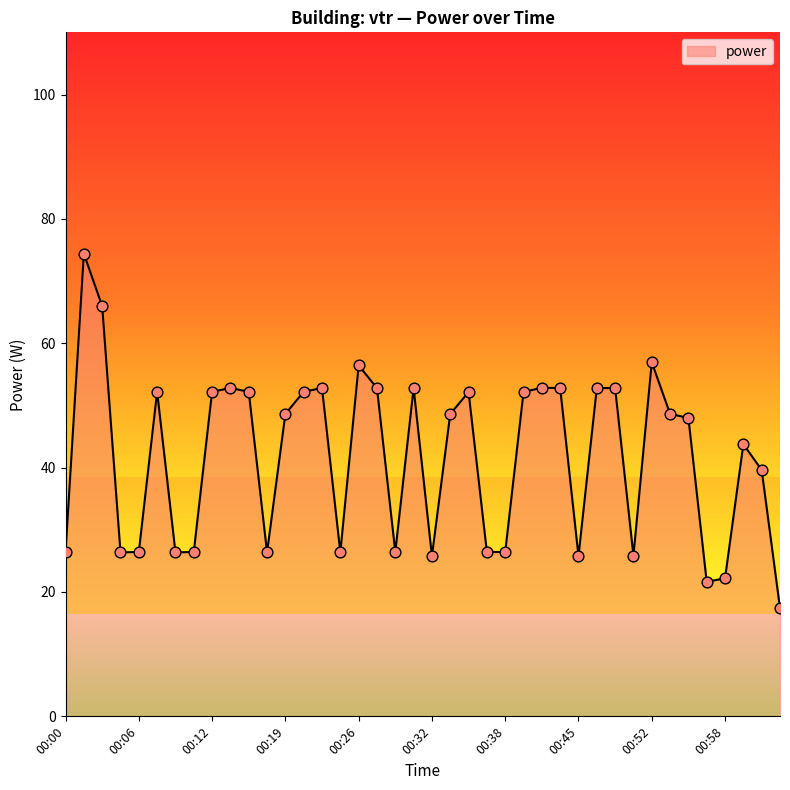

What is the greatest value displayed?

74.4